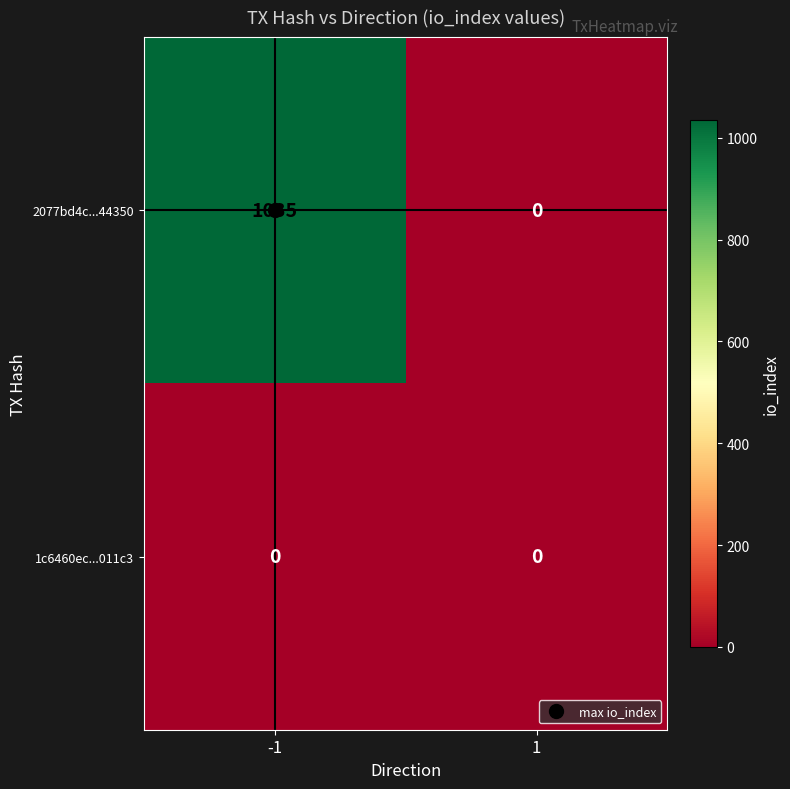

Read the 2077bd4c...44350 value at -1.

1035